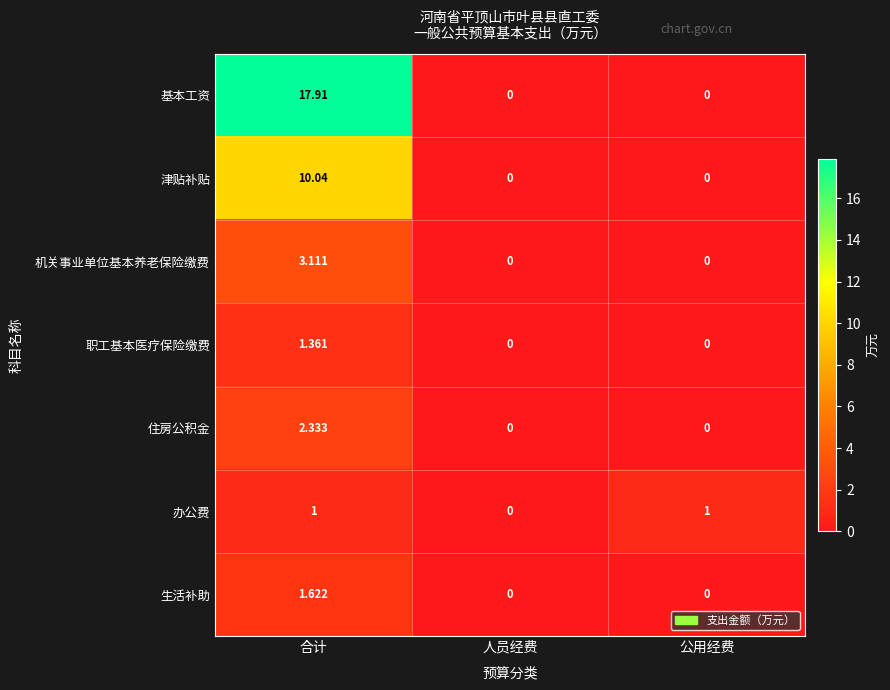

What is the difference between the highest and lowest values at 合计?

16.9